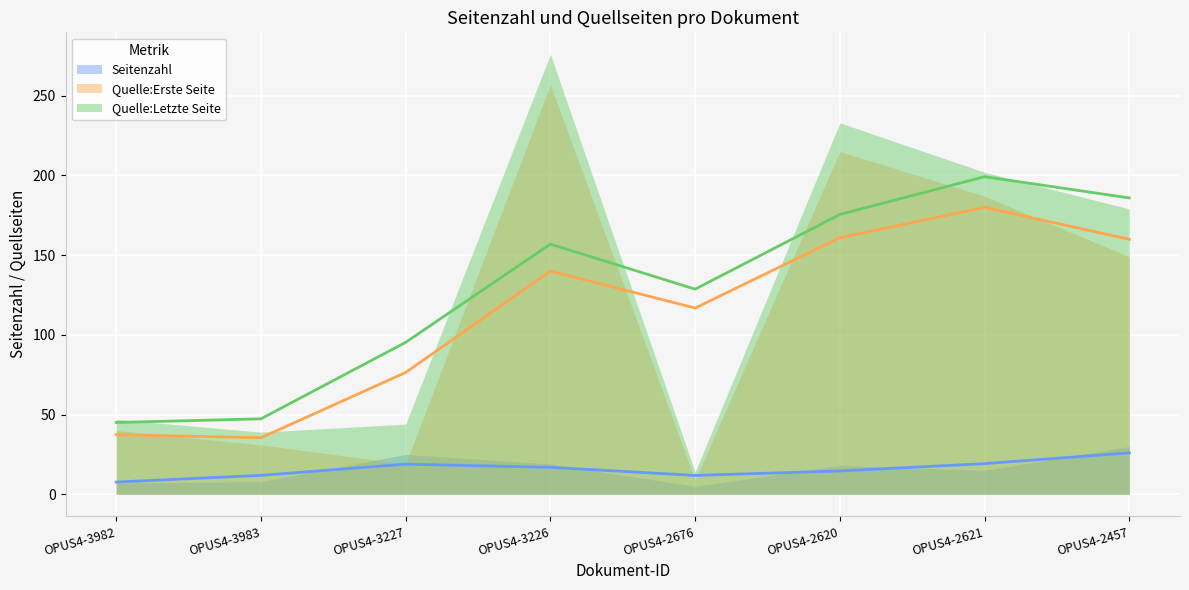

At which category is the sum across all series the highest?

OPUS4-3226